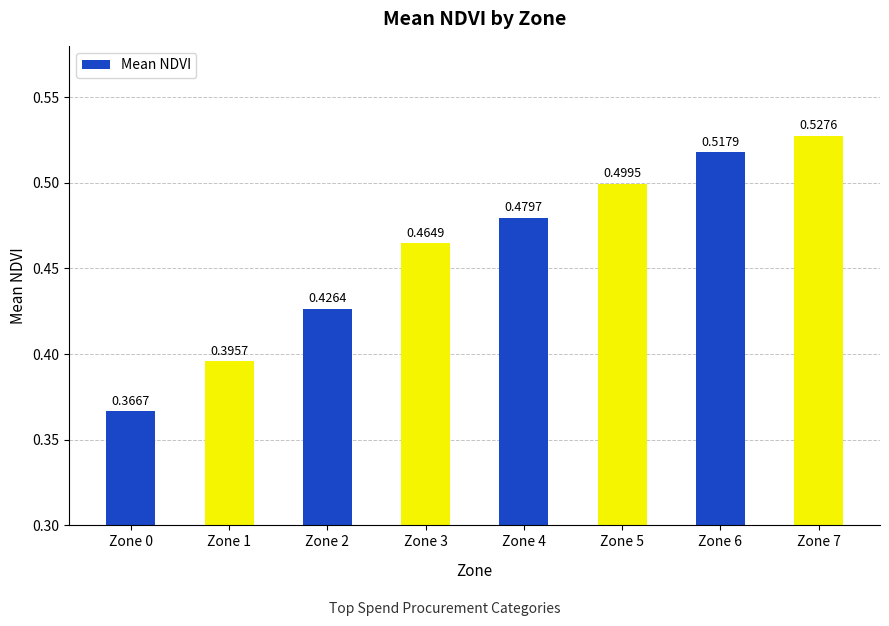

How many values are between 0 and 1?

8